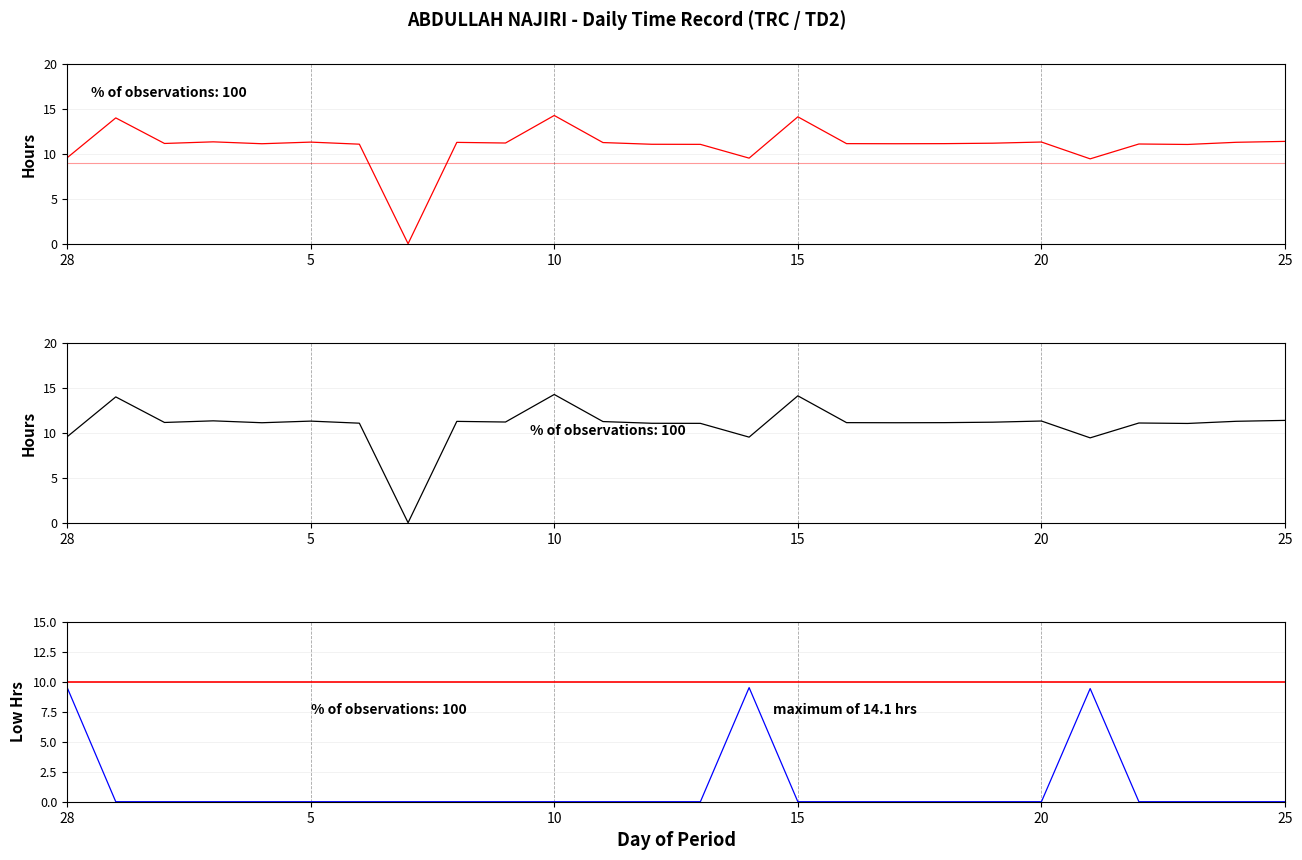

What is the label of the 2nd point from the left?

5